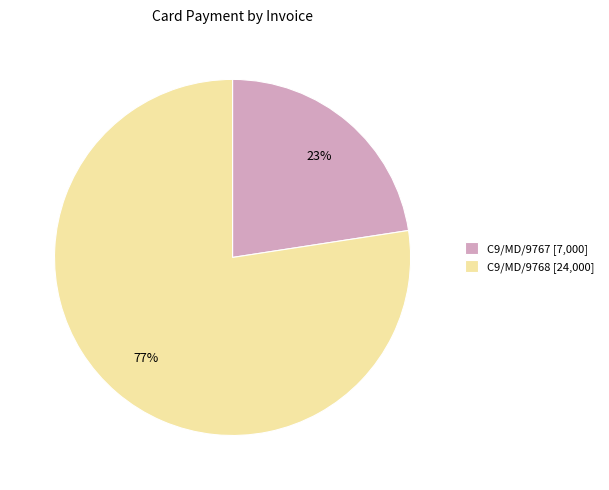

Combined, do C9/MD/9767 and C9/MD/9768 account for over 50%?

Yes